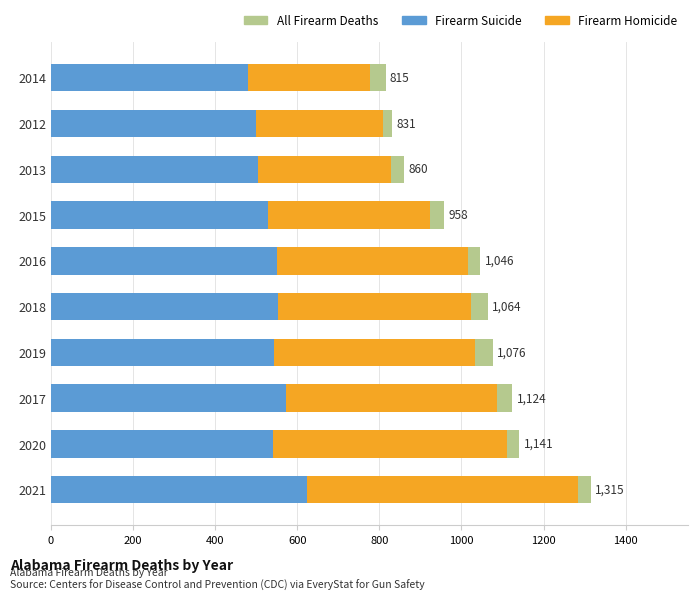

What is the maximum value shown in the chart?

1315